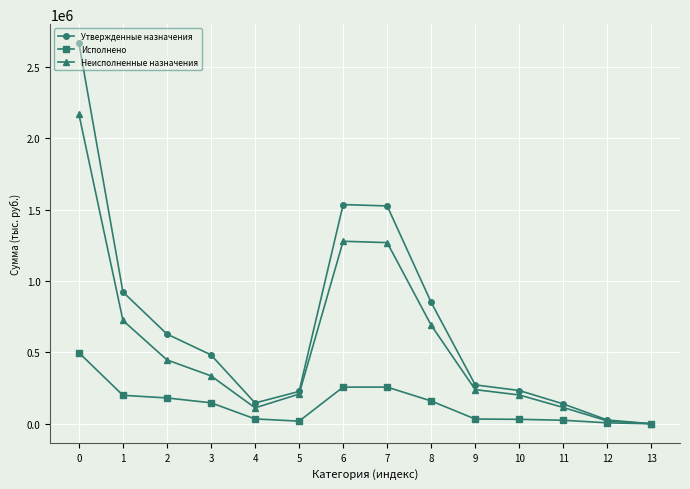

Is it true that Утвержденные назначения equals 2501009.1 at 6?

False